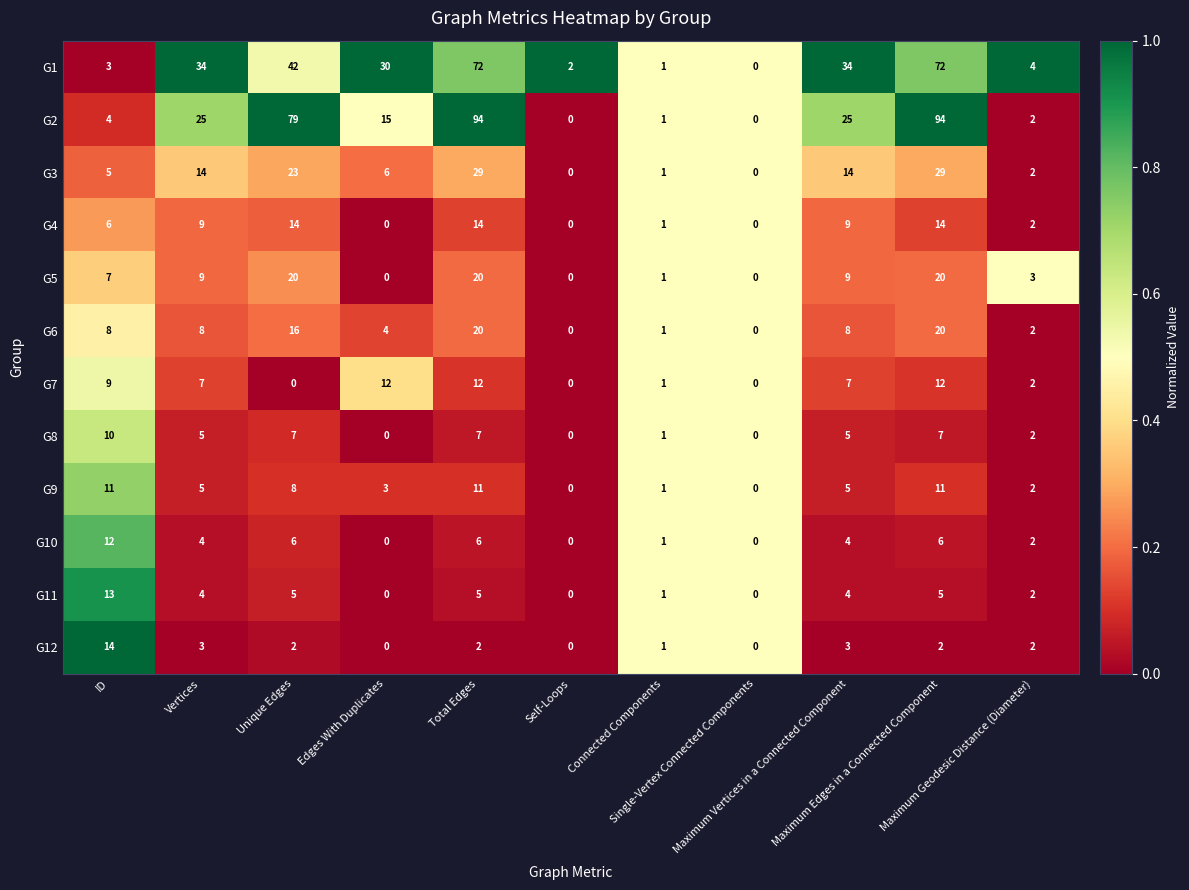

What is the difference between the maximum and minimum values in the G6 series?

20